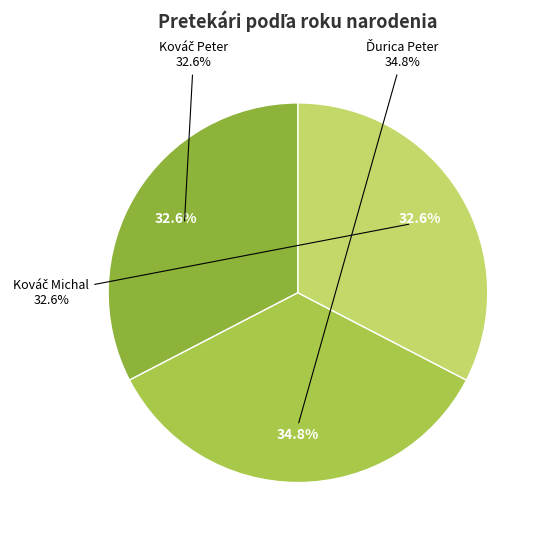

Which has a higher value, Ďurica Peter or Kováč Peter?

Ďurica Peter